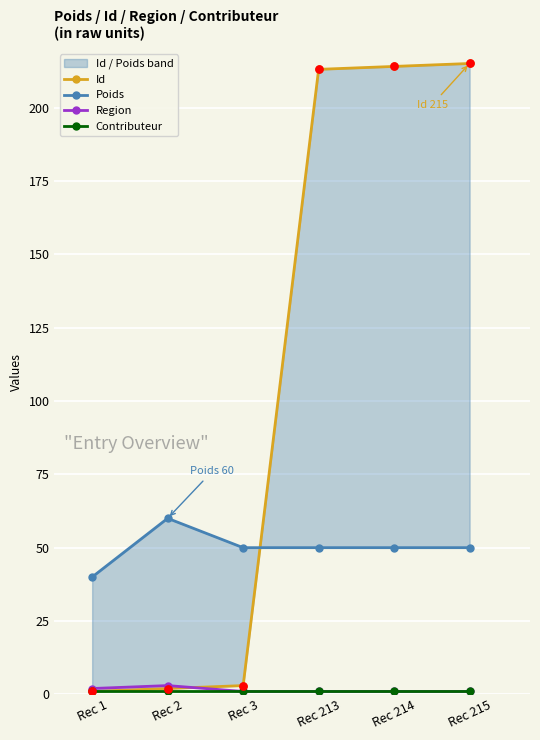

Which series contains the lowest Y value?

Id